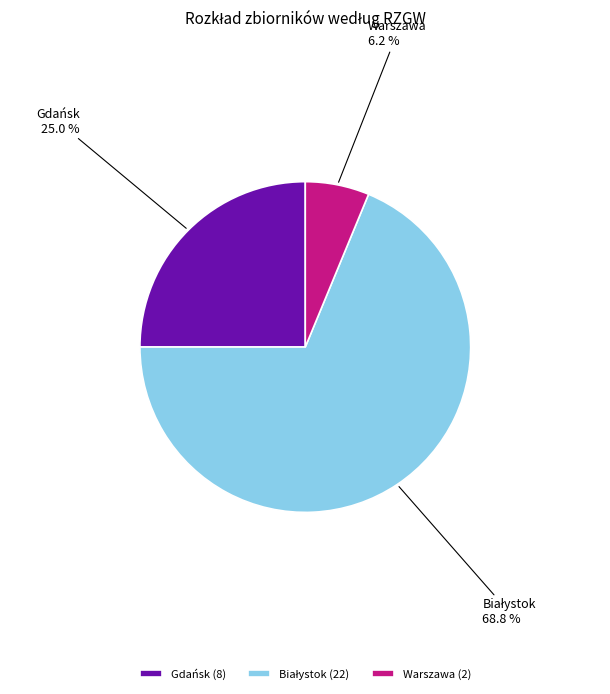

Between Warszawa and Gdańsk, which is larger?

Gdańsk